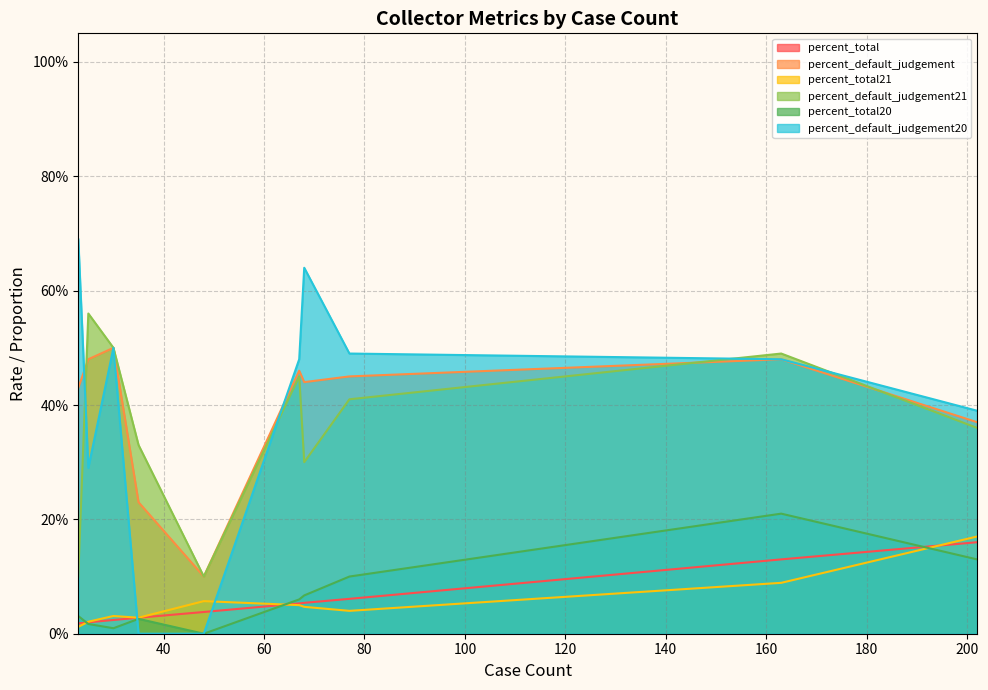

The value of percent_default_judgement21 at THE HANNIBAL CLINIC INC is 0.2. True or false?

False